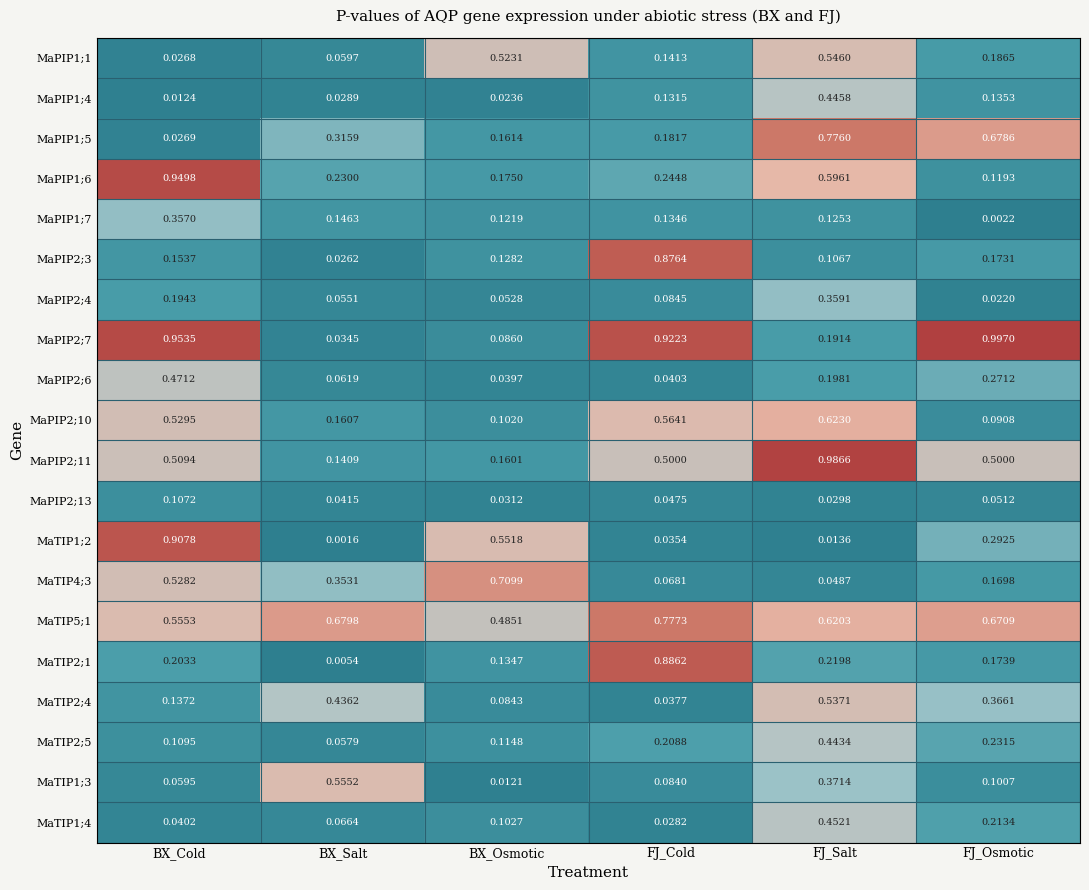

At which label is MaTIP1;4 closest to 0?

FJ_Cold